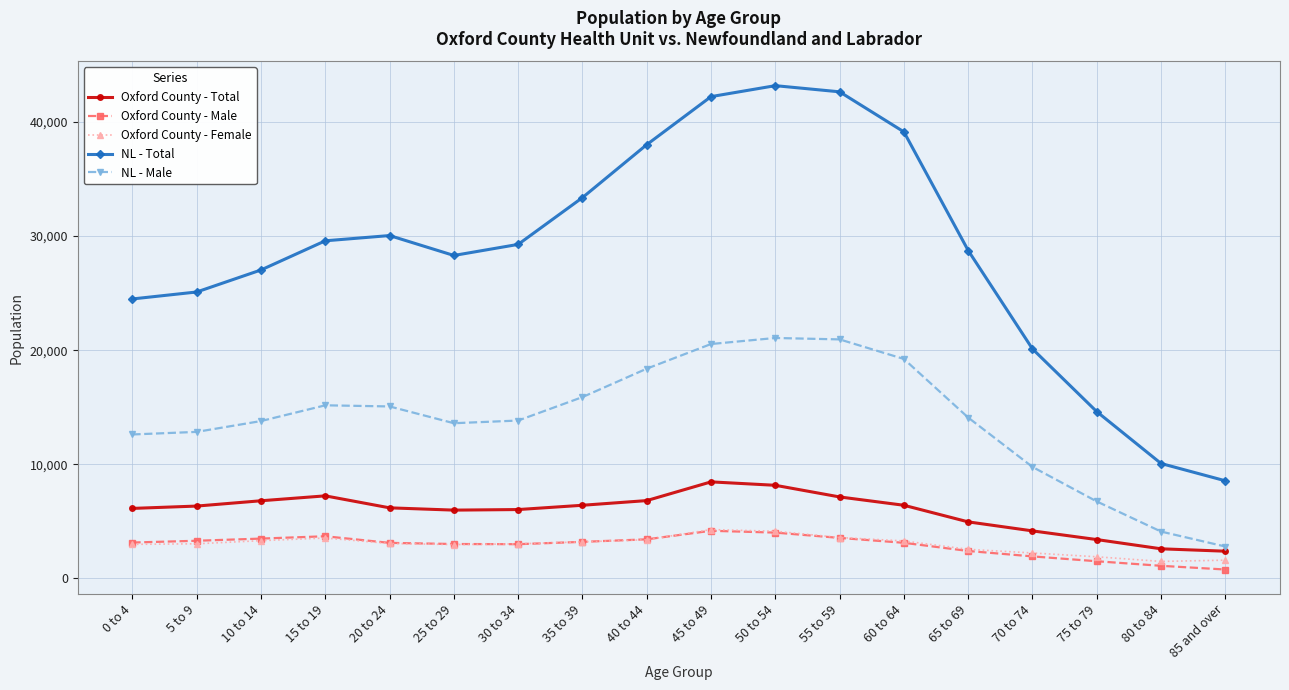

The value of Oxford County - Total at 55 to 59 is 7145. True or false?

True